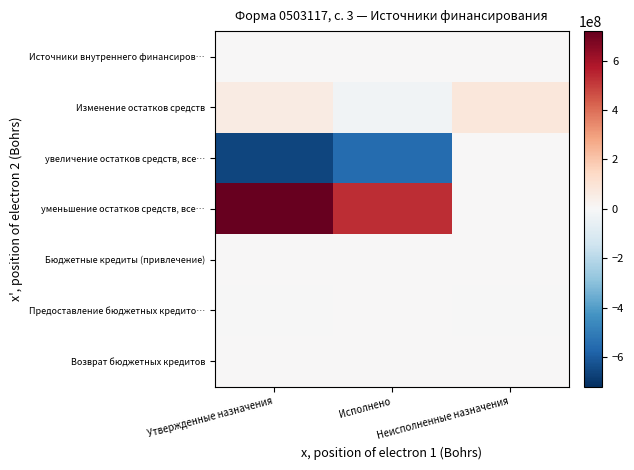

At how many categories does at least one series exceed 616958346?

1